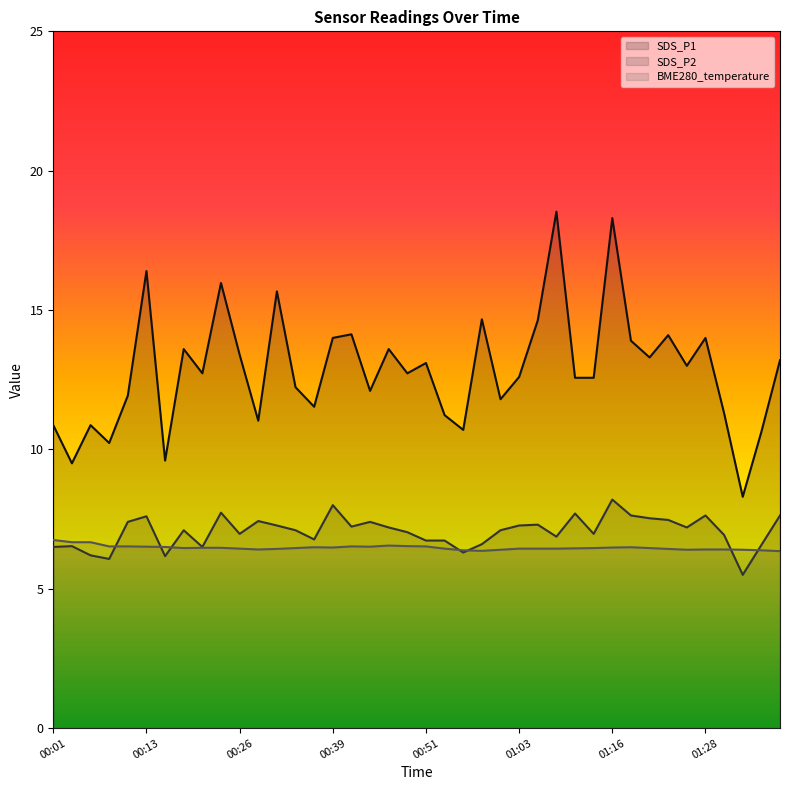

What is the lowest value of the SDS_P2 (line) series?

5.5